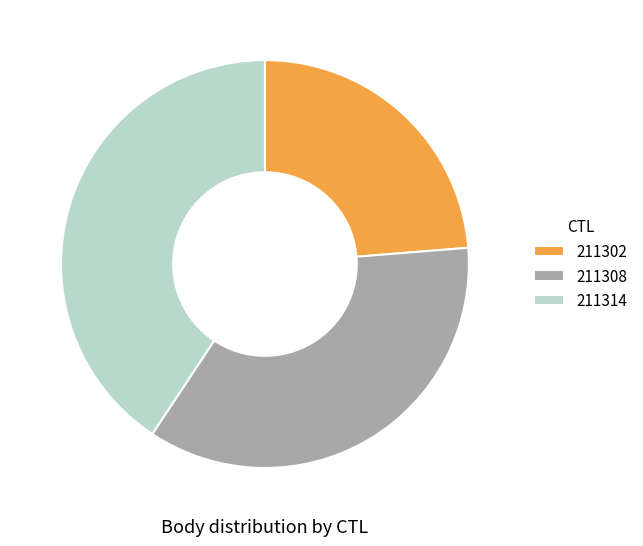

Rank the categories by value from highest to lowest.

211314, 211308, 211302